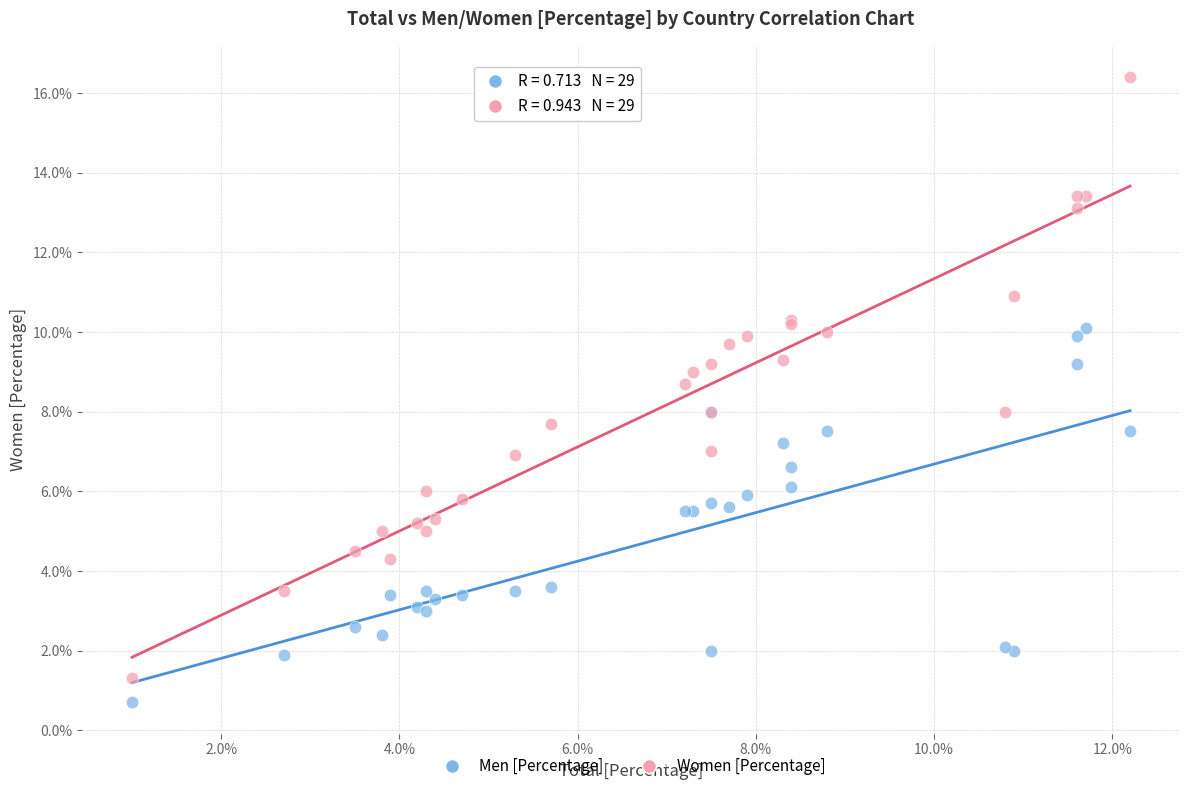

Which series contains the highest Y value?

Women [Percentage]